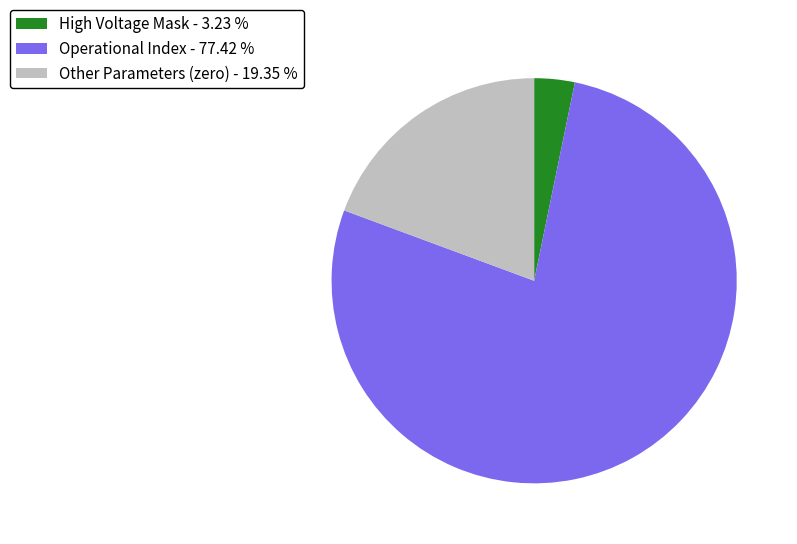

Is the sum of Other Parameters (zero) - 19.35 % and High Voltage Mask - 3.23 % greater than half?

No